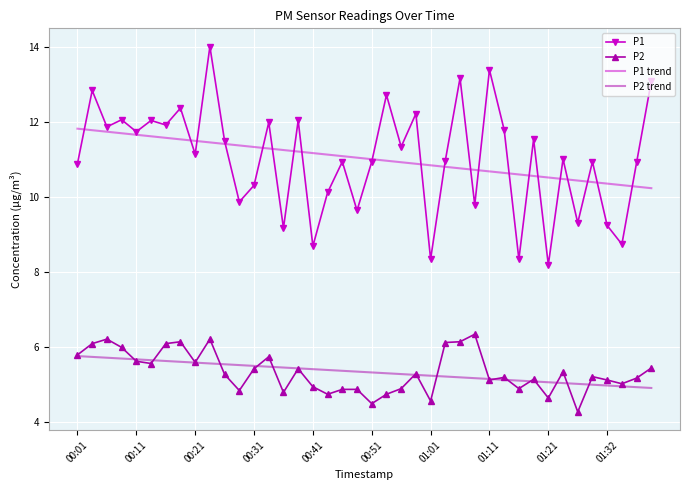

Which series has the widest spread of values?

P1